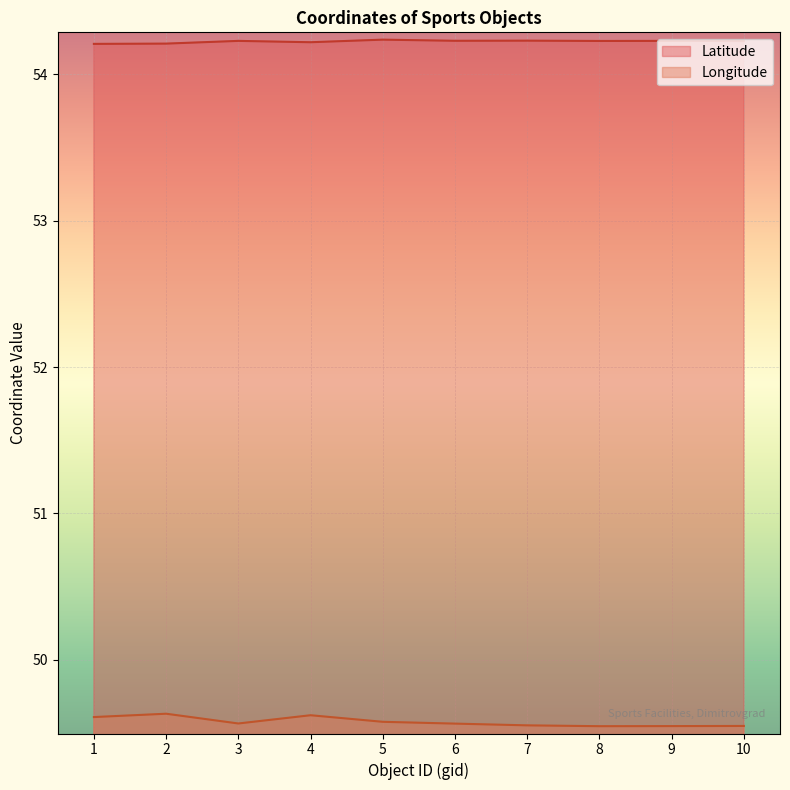

Which series has the largest range (max minus min)?

Longitude